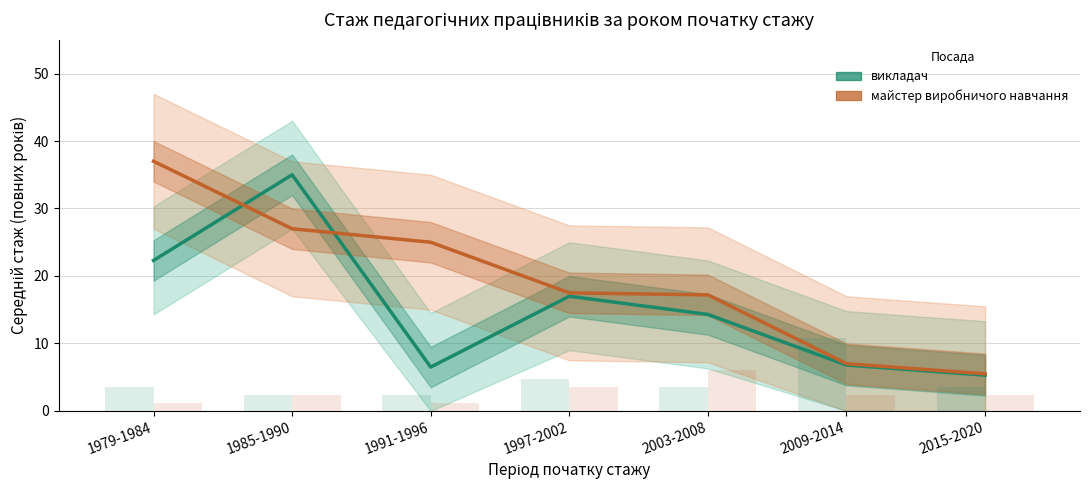

Reading left to right, extract all data points from this chart.

викладач: 22.3	35.0	6.5	17.0	14.3	6.8	5.3
майстер виробничого навчання: 37.0	27.0	25.0	17.5	17.2	7.0	5.5